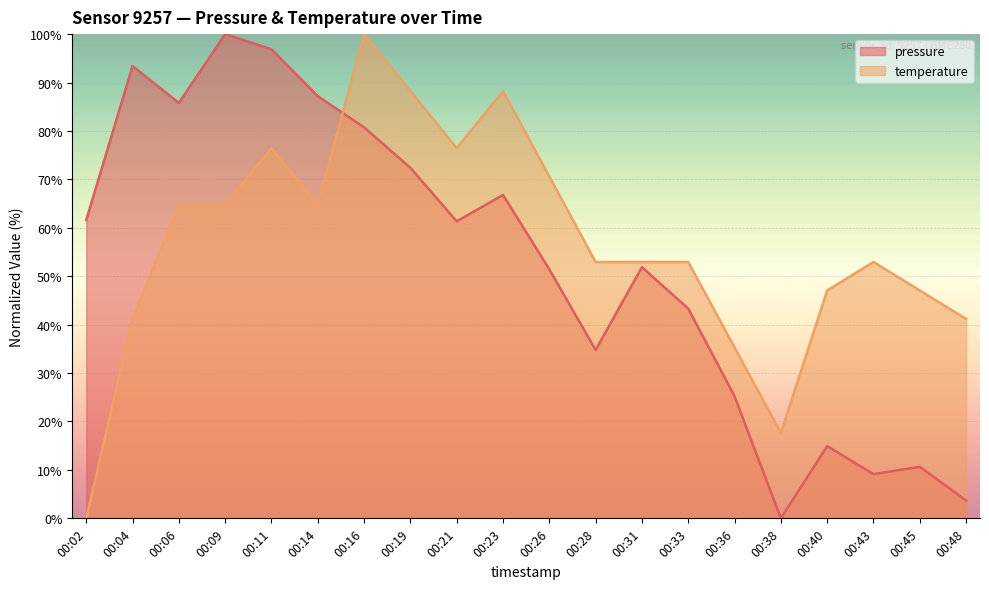

Rank the series by their maximum value, from lowest to highest.

pressure, temperature